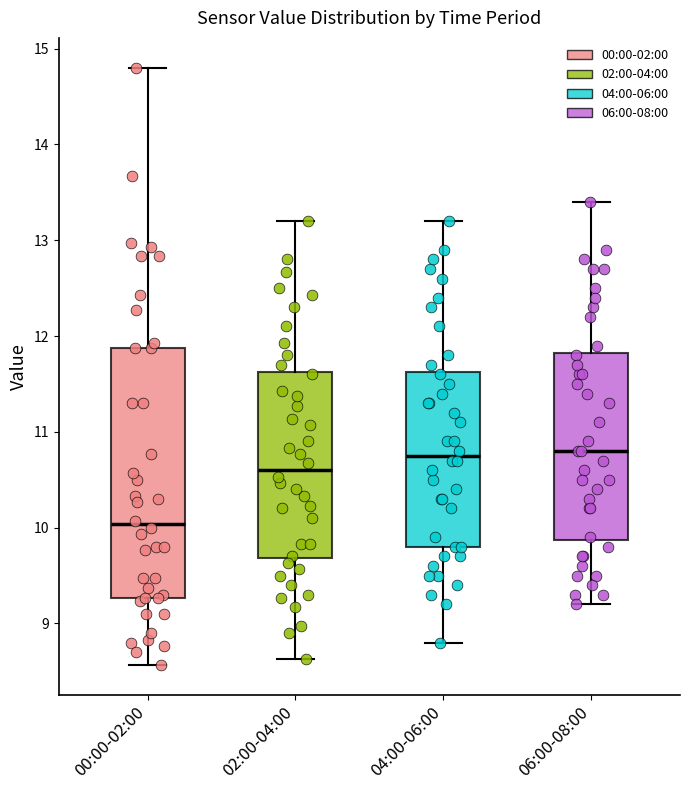

Reading left to right, read every box against the y-axis: the position of its median line, the range the box covers, and the ends of its whiskers. The values are not printed on the chart, so give them approximately, as read against the axis.

00:00-02:00: median 10.0, box 9.3 to 11.9, whiskers 8.6 to 14.8
02:00-04:00: median 10.6, box 9.7 to 11.6, whiskers 8.6 to 13.2
04:00-06:00: median 10.8, box 9.8 to 11.6, whiskers 8.8 to 13.2
06:00-08:00: median 10.8, box 9.9 to 11.8, whiskers 9.2 to 13.4